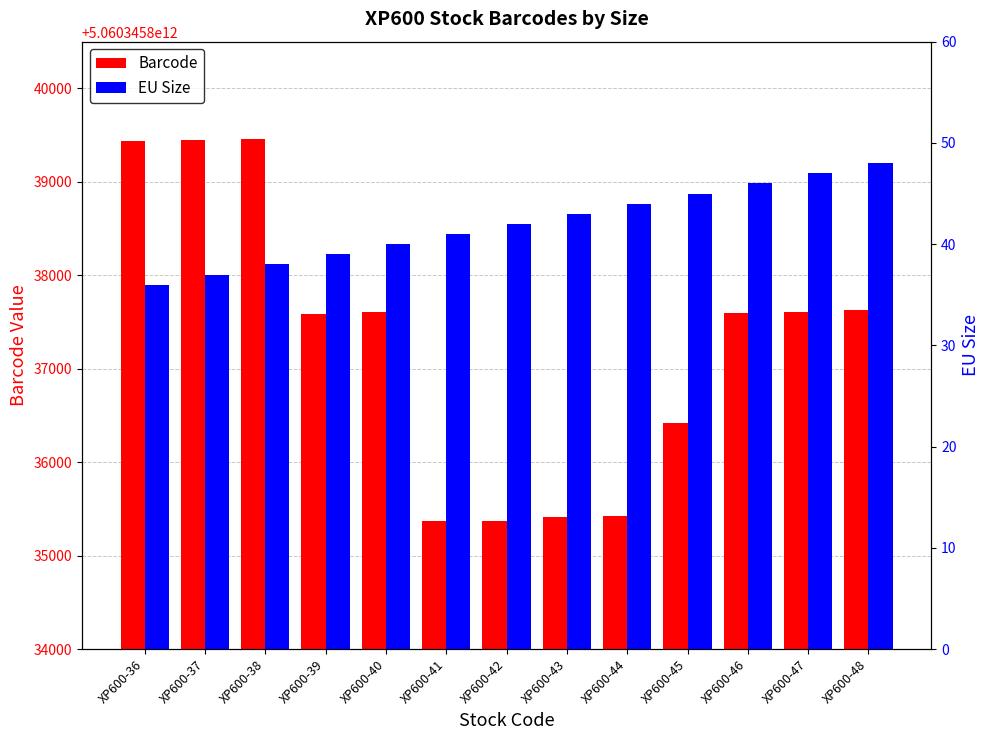

Is the value of Barcode at XP600-46 greater than the value of EU Size at XP600-39?

Yes